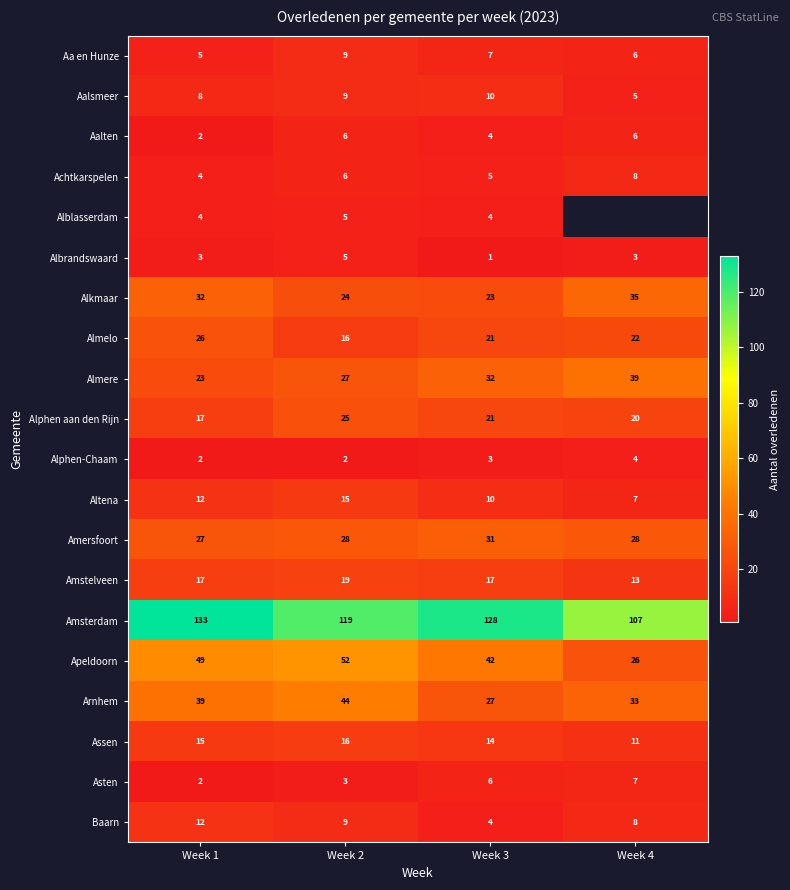

At which category is the sum across all series the highest?

Week 2